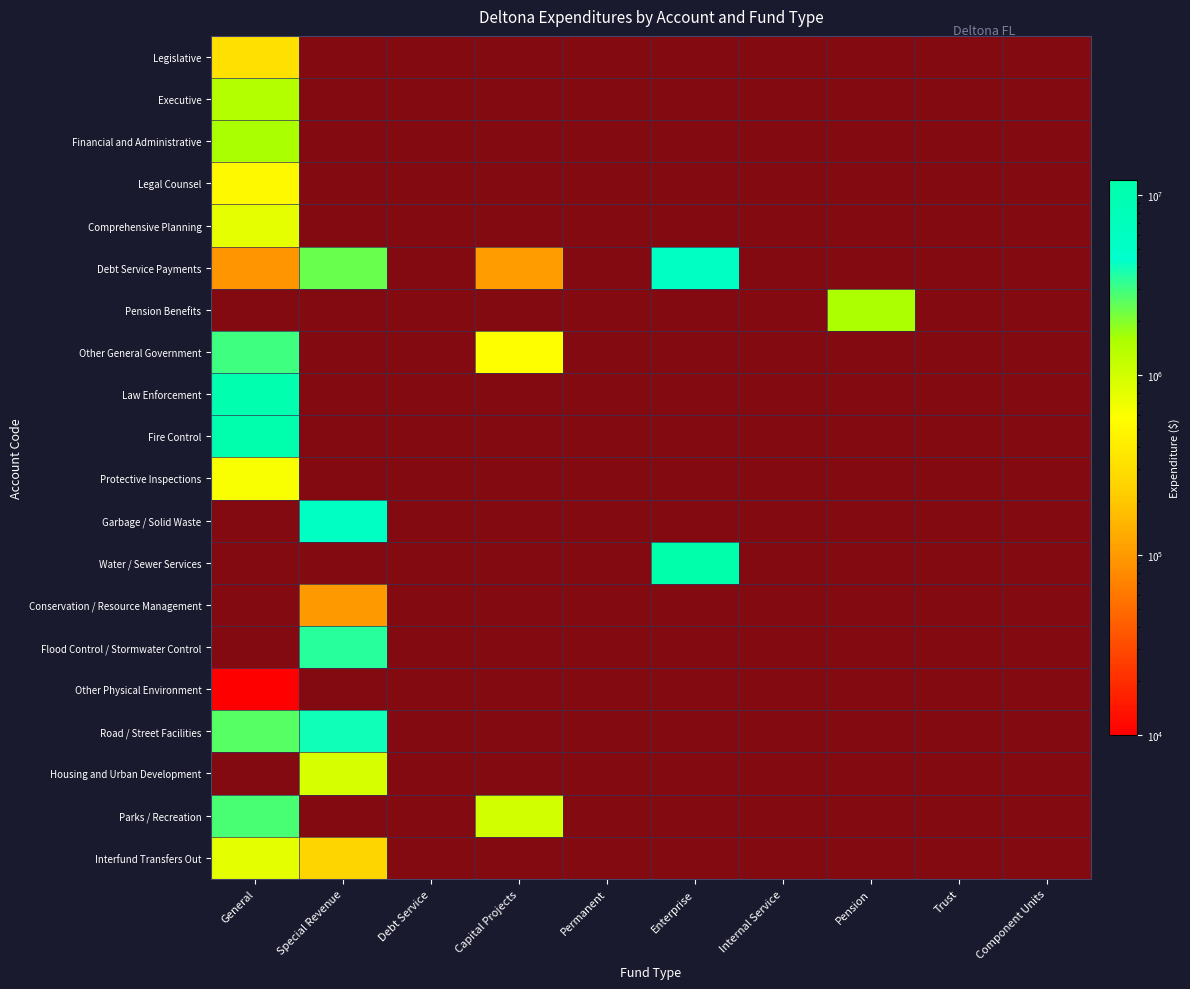

Count the number of data series in this chart.

20